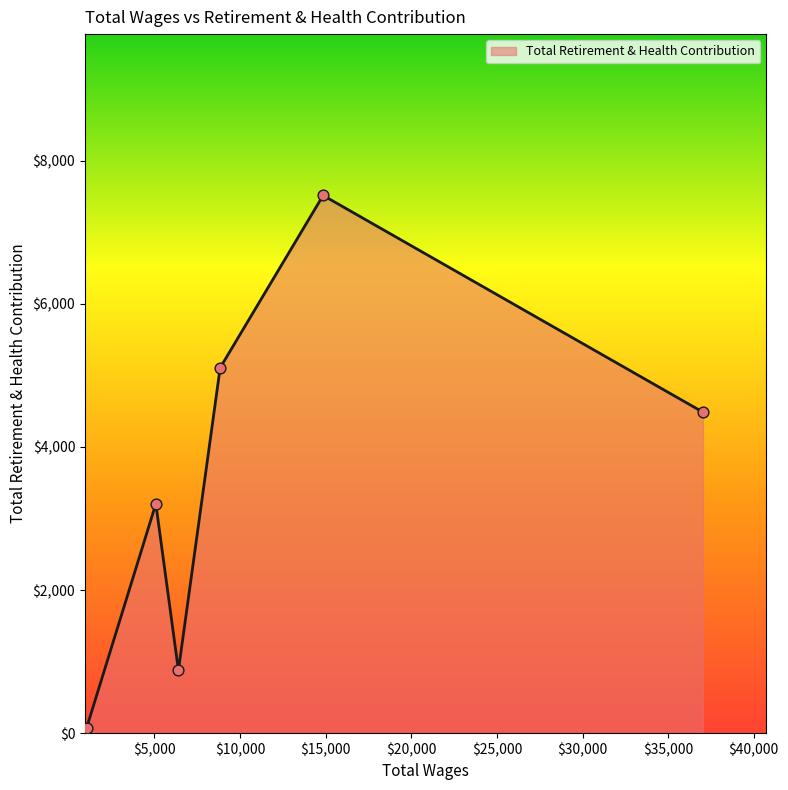

What is the difference between the maximum and minimum values?

7436